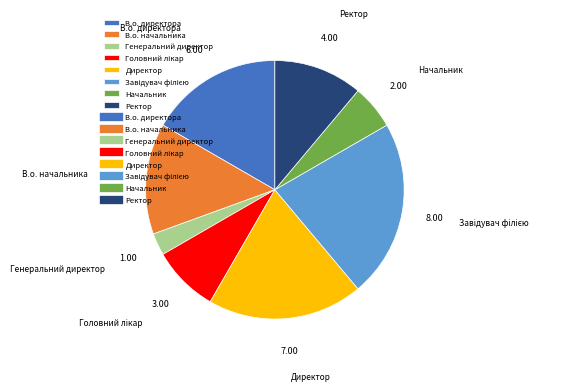

Which category has the smallest portion of the pie?

Генеральний директор